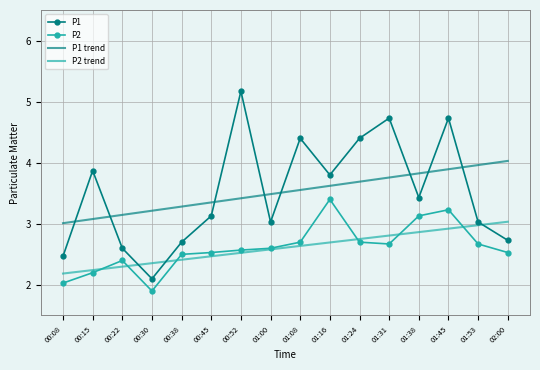

What position from the left is 00:15?

2